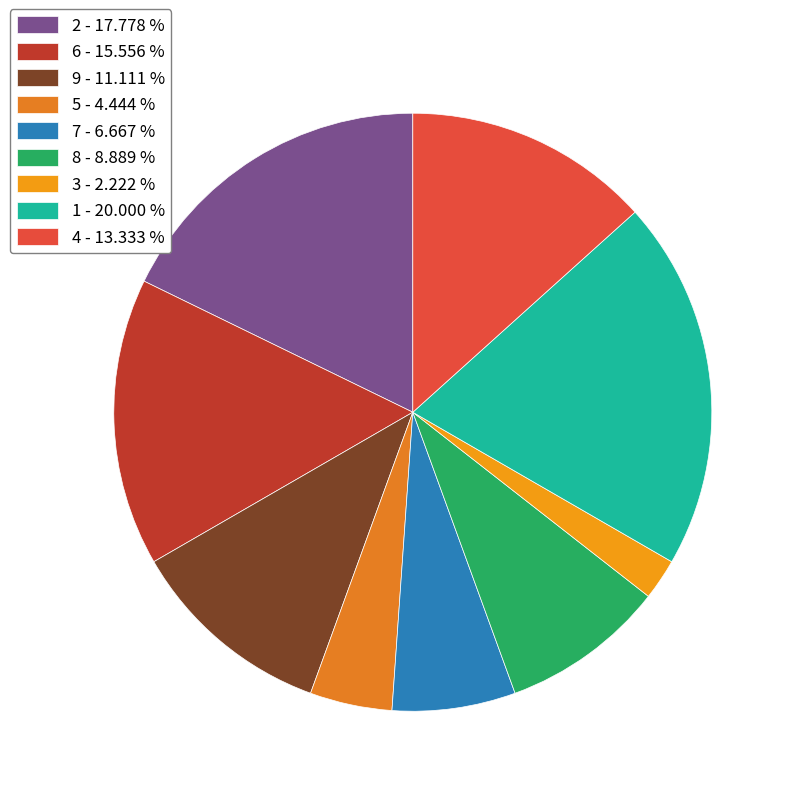

To the nearest percent, what is the difference between the 7 and 6 slice percentages?

9%